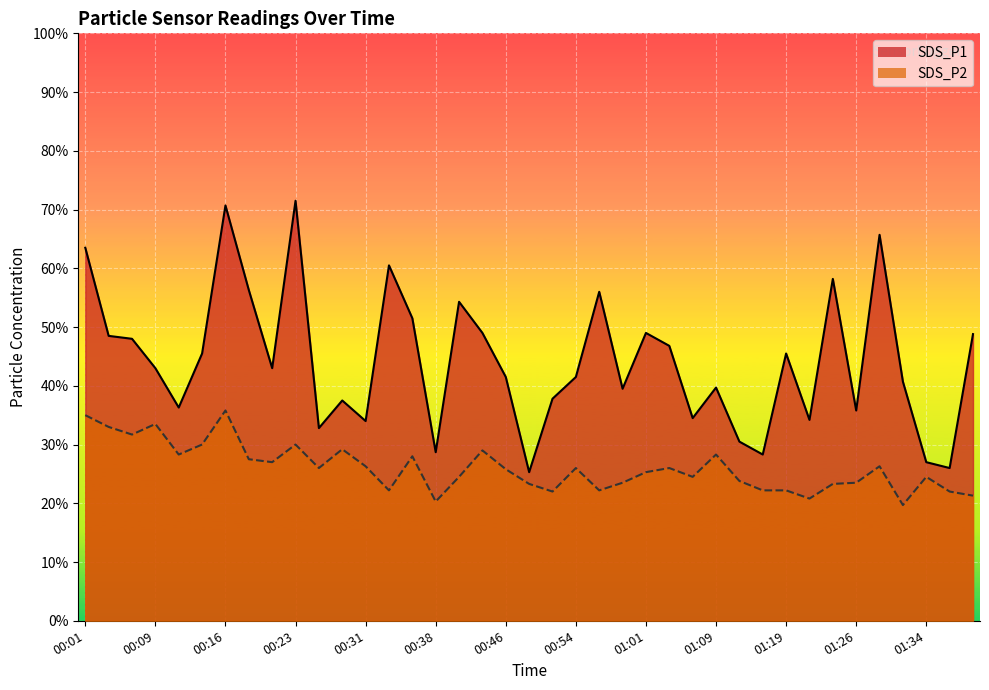

Which label corresponds to the smallest value in the chart?

01:31